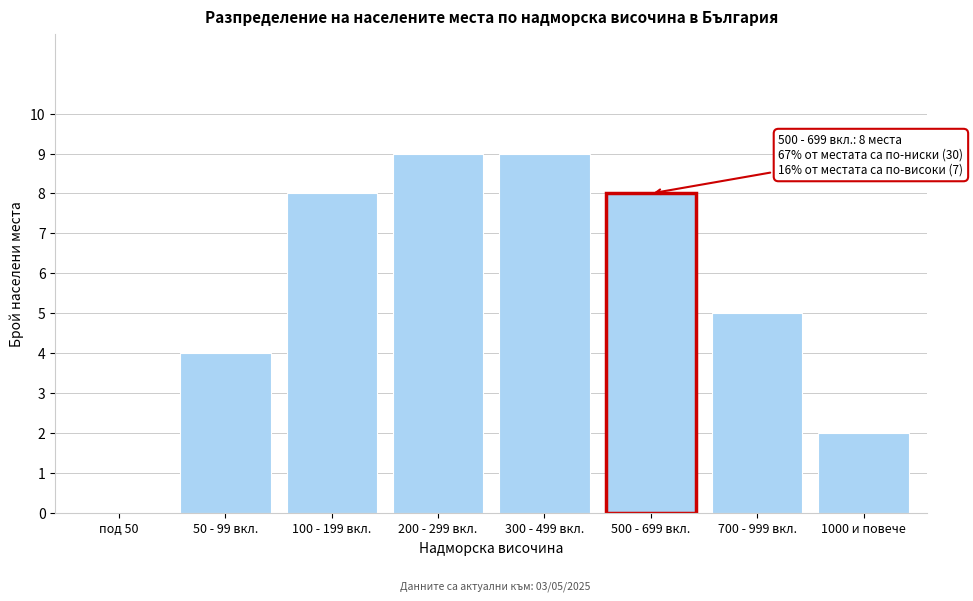

Reading left to right, what are all the values shown in this chart?

под 50=0	50 - 99 вкл.=4	100 - 199 вкл.=8	200 - 299 вкл.=9	300 - 499 вкл.=9	500 - 699 вкл.=8	700 - 999 вкл.=5	1000 и повече=2